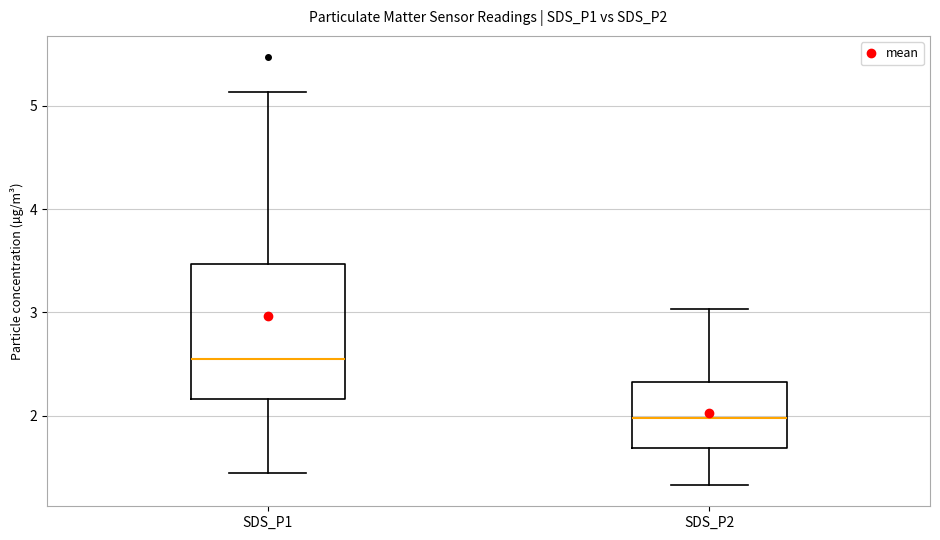

Reading left to right, read every box against the y-axis: the position of its median line, the range the box covers, and the ends of its whiskers. The values are not printed on the chart, so give them approximately, as read against the axis.

SDS_P1: median 2.6, box 2.2 to 3.5, whiskers 1.5 to 5.1
SDS_P2: median 2.0, box 1.7 to 2.3, whiskers 1.3 to 3.0